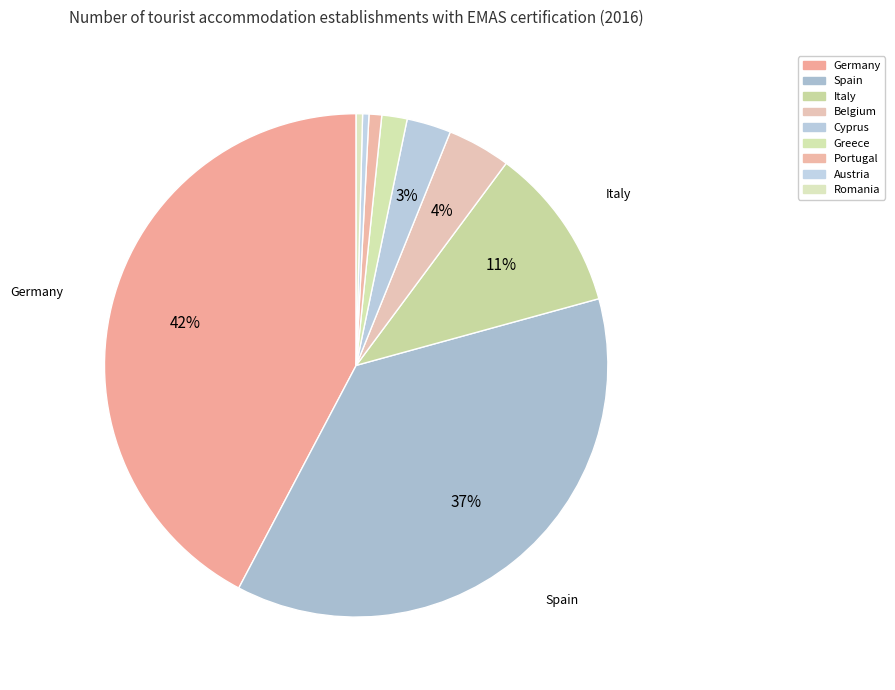

Is Cyprus the majority of the pie?

No